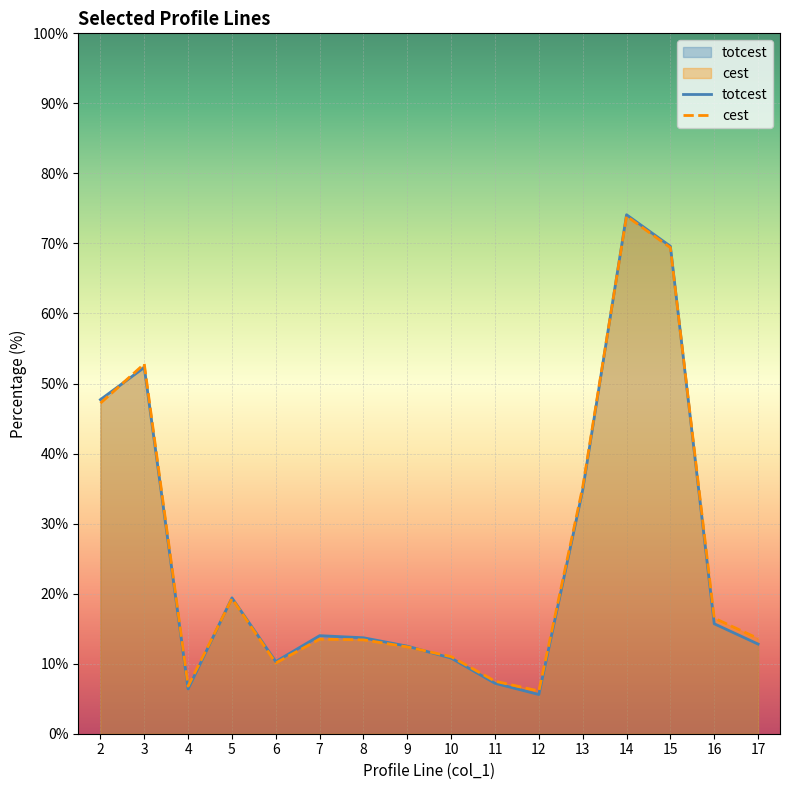

Which series has the largest range (max minus min)?

totcest